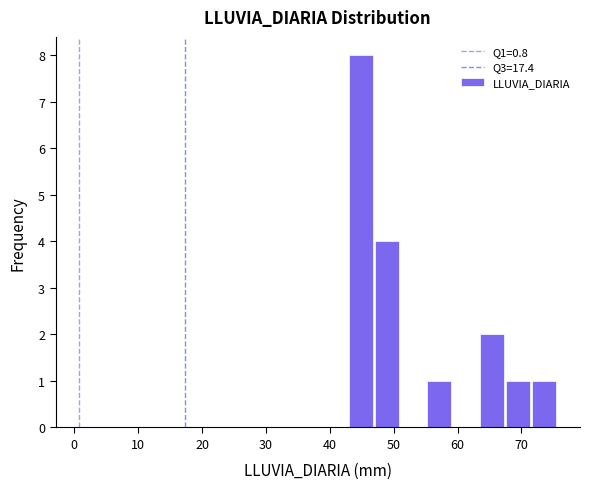

Reading left to right, list every bar in this chart as the range it spans on the x-axis followed by its height. Neither the bar edges nor the heights are printed on the chart, so give them approximately, as read against the axes.

42.8 to 46.9: 8
46.9 to 51.0: 4
51.0 to 55.1: 0
55.1 to 59.2: 1
59.2 to 63.3: 0
63.3 to 67.4: 2
67.4 to 71.5: 1
71.5 to 75.6: 1